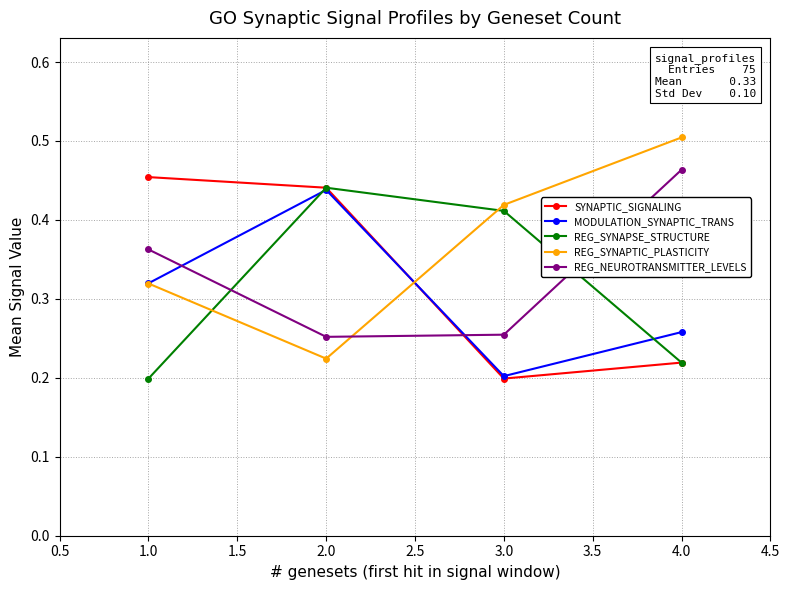

Rank the categories by REG_SYNAPTIC_PLASTICITY value from highest to lowest.

4.0, 3.0, 1.0, 2.0